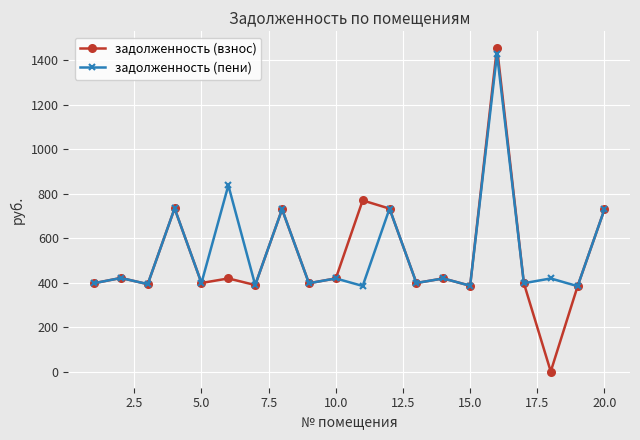

What is the value of the задолженность (пени) point at the 10th from the left?

418.6